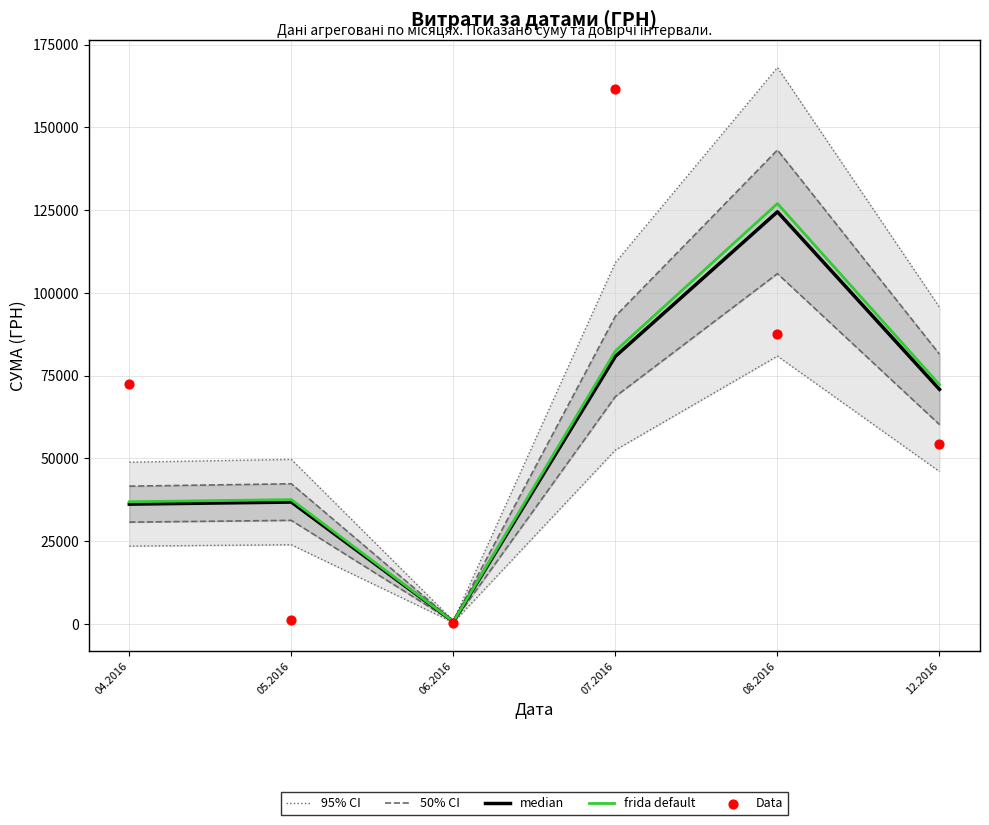

Is the value of Data at 04.2016 greater than the value of 95% CI at 05.2016?

Yes